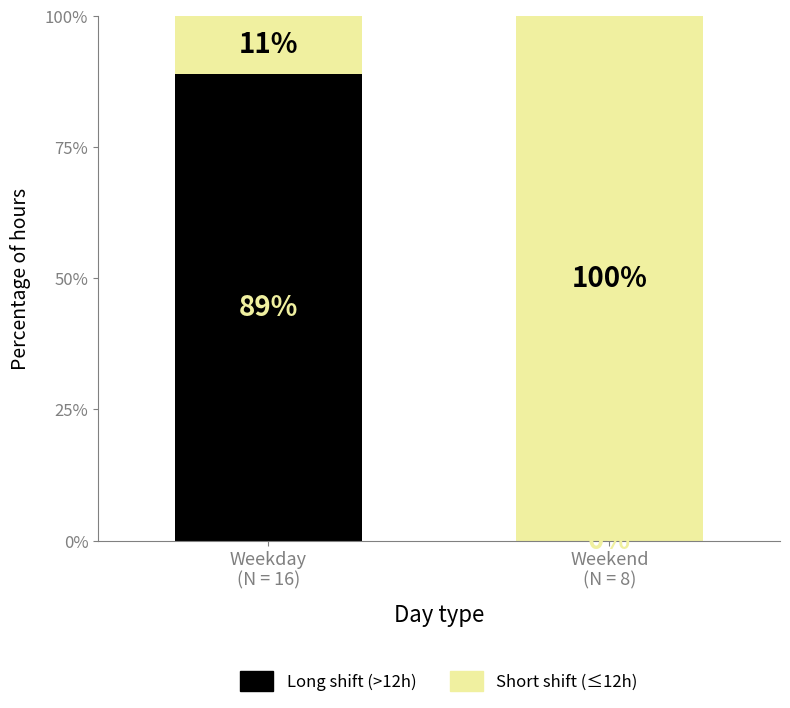

What is the sum of all Long shift (>12h) values?

89